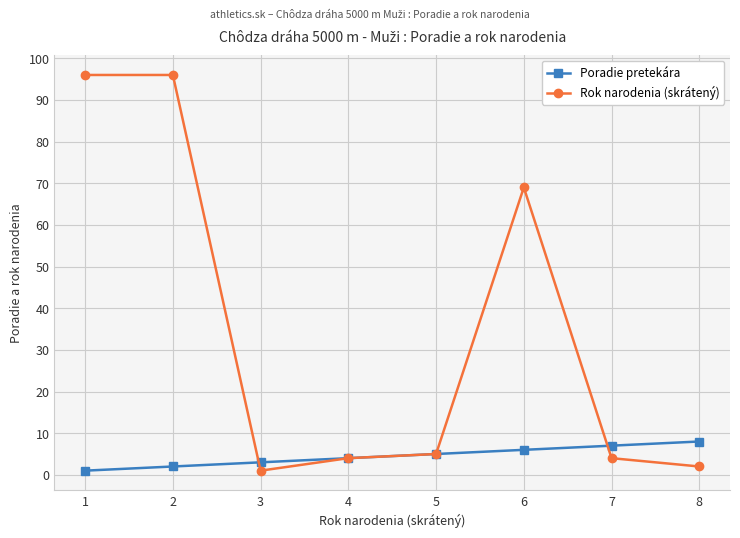

At which category does Rok narodenia (skrátený) reach its first local valley?

3